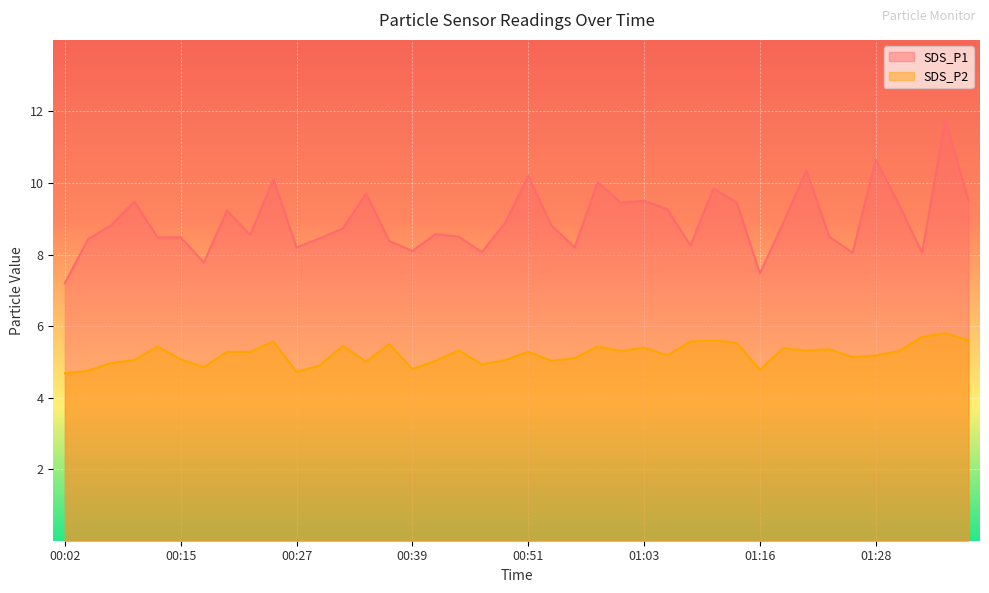

Reading left to right, what are all the values shown in this chart?

SDS_P1: 7.2	8.4	8.8	9.5	8.5	8.5	7.8	9.2	8.6	10.1	8.2	8.4	8.7	9.7	8.4	8.1	8.6	8.5	8.1	8.9	10.2	8.8	8.2	10.0	9.4	9.5	9.3	8.2	9.8	9.4	7.5	8.9	10.3	8.5	8.1	10.7	9.4	8.1	11.8	9.5
SDS_P2: 4.7	4.8	5.0	5.0	5.4	5.1	4.8	5.3	5.3	5.6	4.7	4.9	5.5	5.0	5.5	4.8	5.0	5.3	4.9	5.0	5.3	5.0	5.1	5.4	5.3	5.4	5.2	5.6	5.6	5.5	4.8	5.4	5.3	5.3	5.1	5.2	5.3	5.7	5.8	5.6